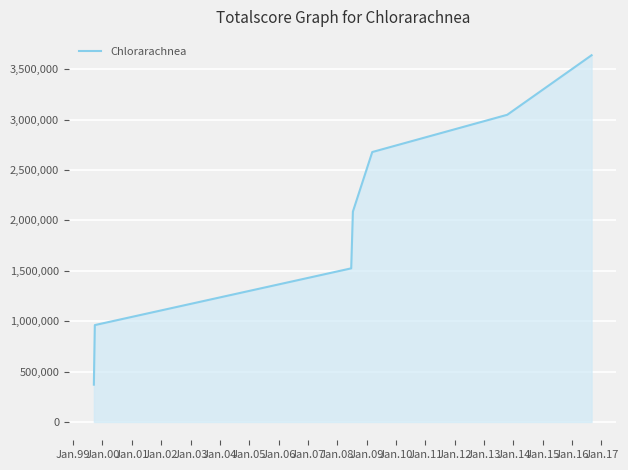

How many values are below 2086387?

3